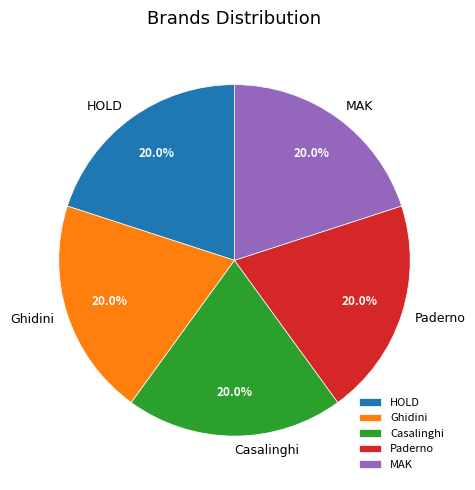

What percentage is the MAK slice, to the nearest percent?

20%